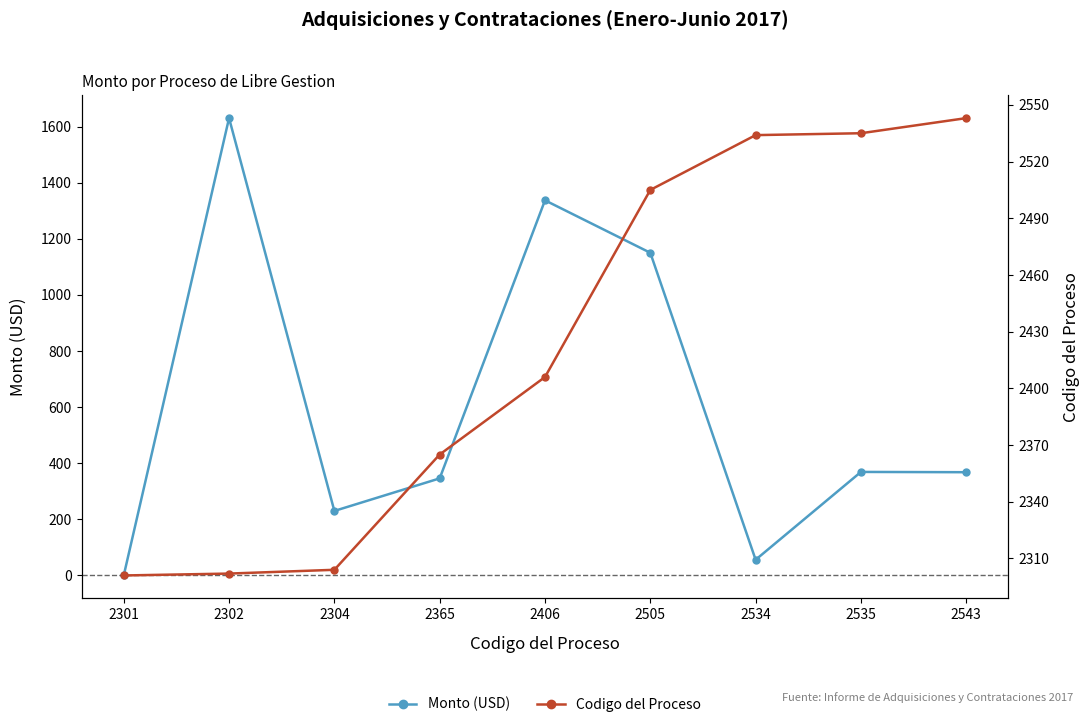

True or false: Monto (USD) and Codigo del Proceso intersect in this chart.

False